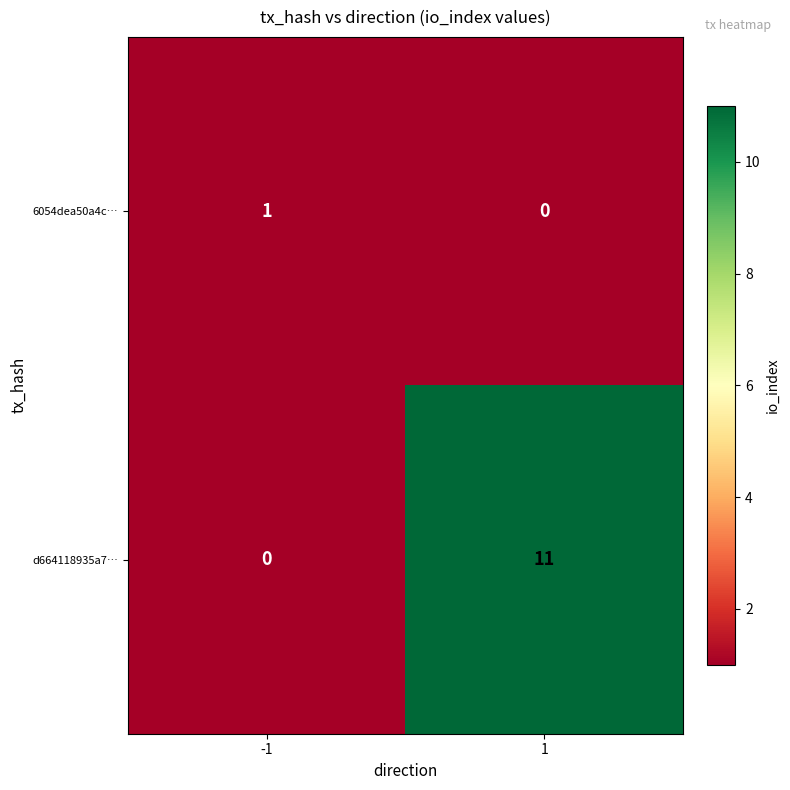

Reading left to right, transcribe all the data shown in this chart.

6054dea50a4c…: -1=1	1=0
d664118935a7…: -1=0	1=11